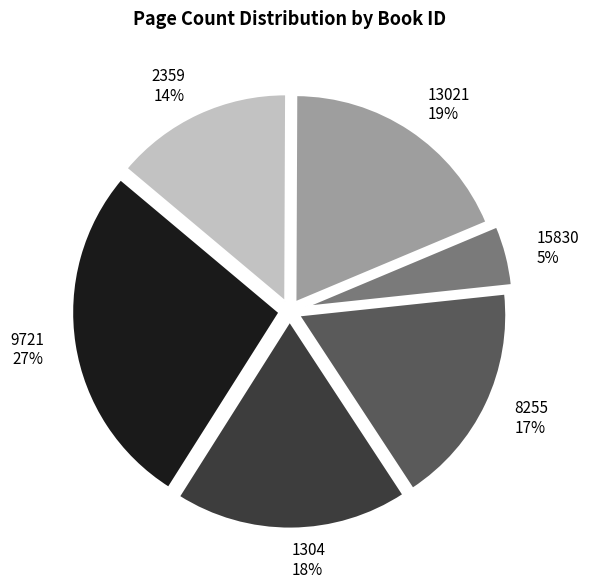

Is there a majority slice in this chart?

No